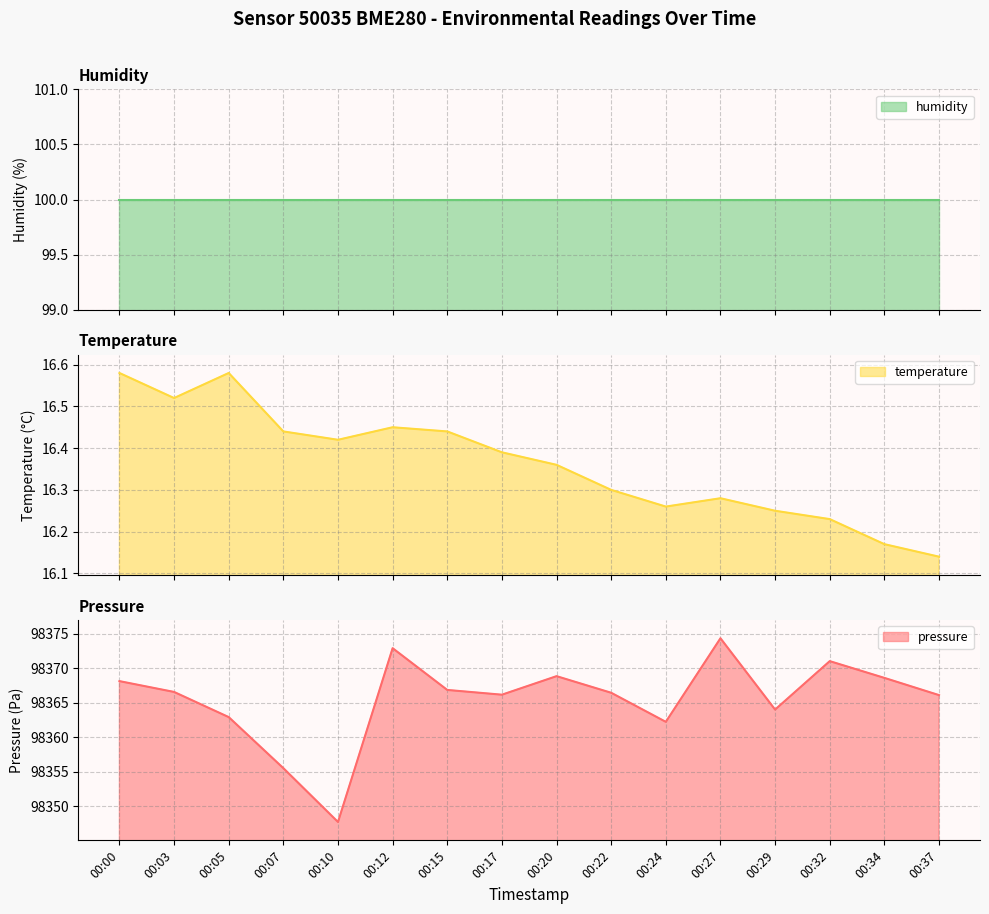

Does the chart display data point markers on the line(s)?

No